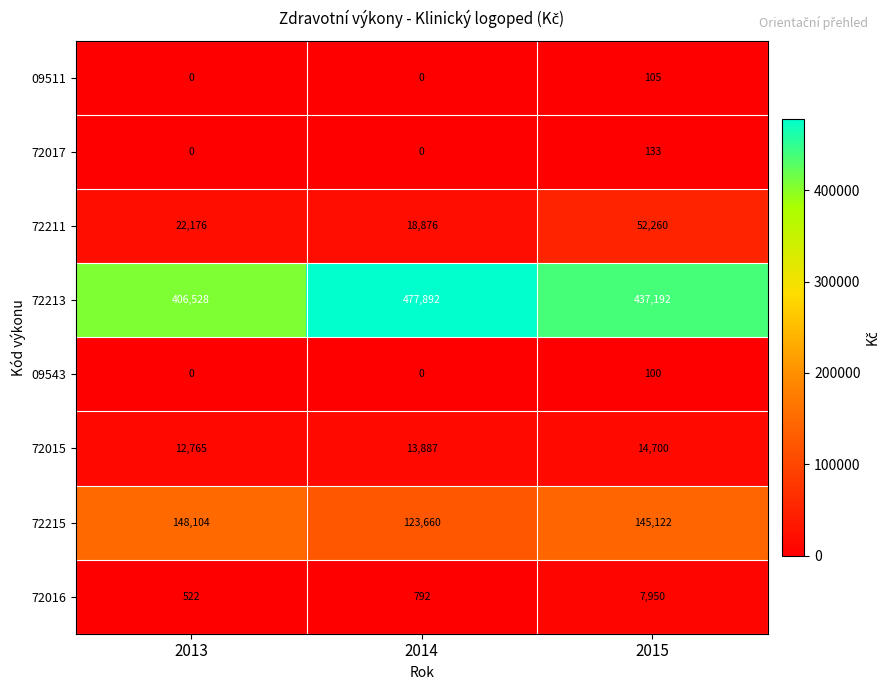

Reading right to left, list all the values displayed in this chart.

09511: 2015=105	2014=0	2013=0
72017: 2015=133	2014=0	2013=0
72211: 2015=52260	2014=18876	2013=22176
72213: 2015=437192	2014=477892	2013=406528
09543: 2015=100	2014=0	2013=0
72015: 2015=14700	2014=13887	2013=12765
72215: 2015=145122	2014=123660	2013=148104
72016: 2015=7950	2014=792	2013=522